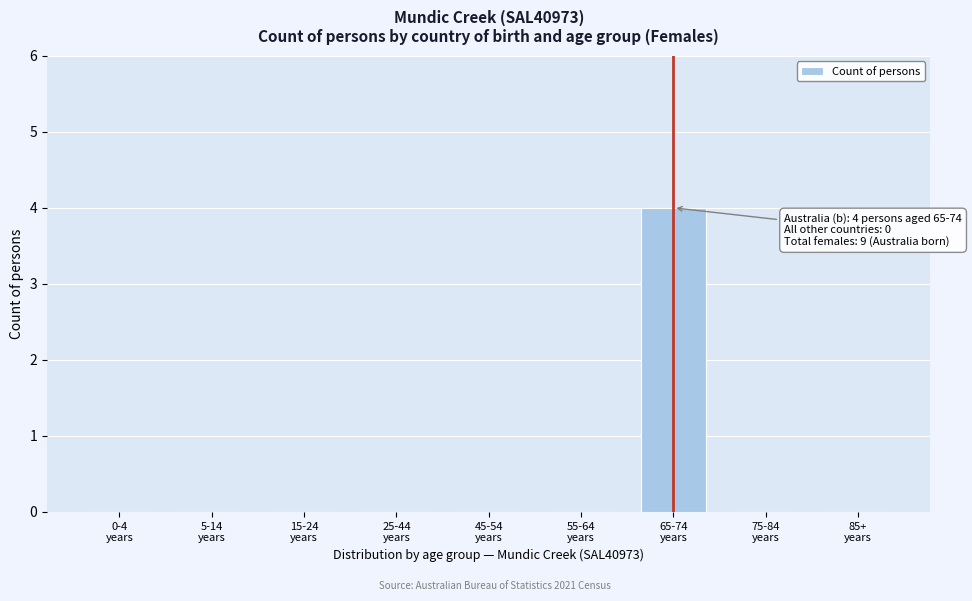

What is the greatest value displayed?

4